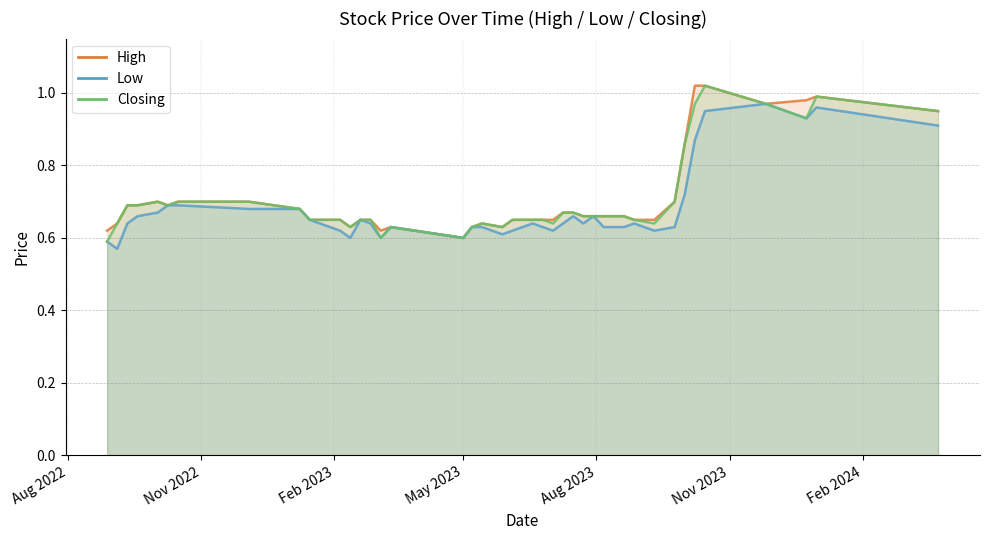

Which series changed the most between 24/12/2023 and 14/05/2023?

High